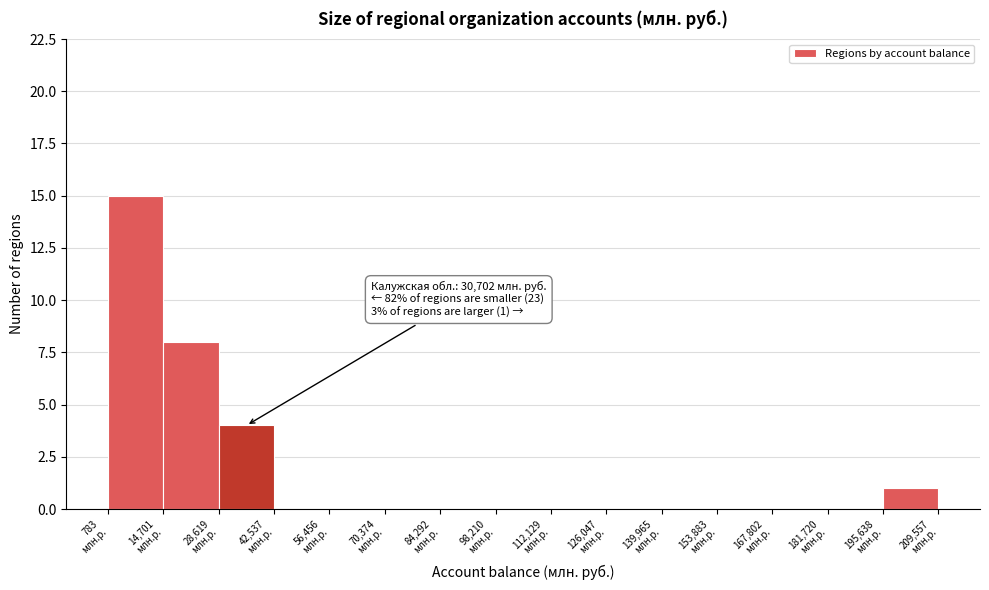

Over which range of the x-axis is the bar tallest?

0 to 14000